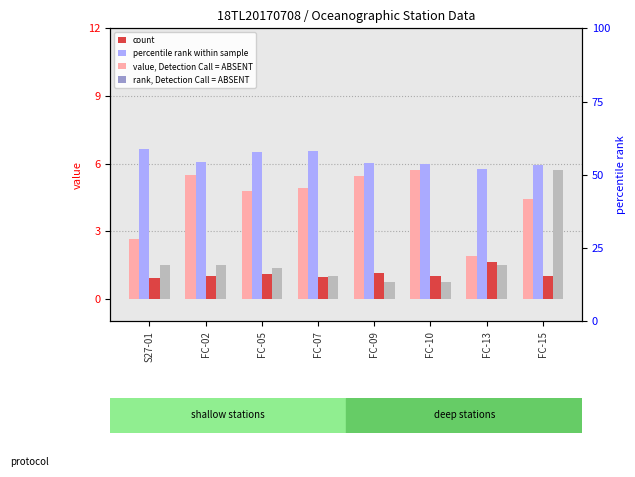

Which label corresponds to the smallest value in the chart?

FC-10